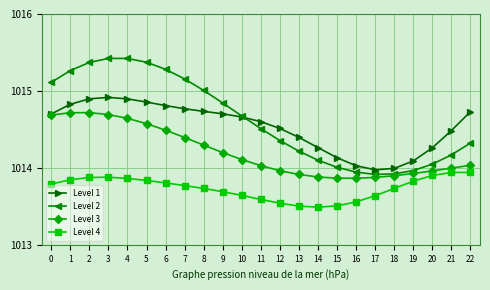

At which label is Level 2 closest to 1014?

15